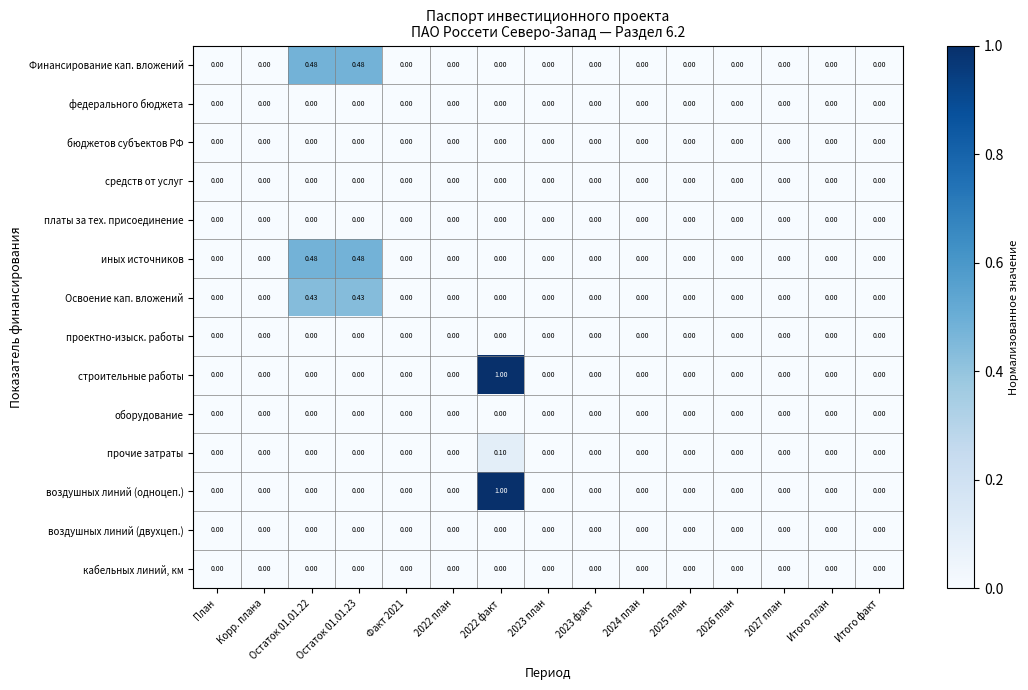

Reading left to right, what are all the values shown in this chart?

Финансирование кап. вложений: План=0.0	Корр. плана=0.0	Остаток 01.01.22=0.5	Остаток 01.01.23=0.5	Факт 2021=0.0	2022 план=0.0	2022 факт=0.0	2023 план=0.0	2023 факт=0.0	2024 план=0.0	2025 план=0.0	2026 план=0.0	2027 план=0.0	Итого план=0.0	Итого факт=0.0
федерального бюджета: План=0.0	Корр. плана=0.0	Остаток 01.01.22=0.0	Остаток 01.01.23=0.0	Факт 2021=0.0	2022 план=0.0	2022 факт=0.0	2023 план=0.0	2023 факт=0.0	2024 план=0.0	2025 план=0.0	2026 план=0.0	2027 план=0.0	Итого план=0.0	Итого факт=0.0
бюджетов субъектов РФ: План=0.0	Корр. плана=0.0	Остаток 01.01.22=0.0	Остаток 01.01.23=0.0	Факт 2021=0.0	2022 план=0.0	2022 факт=0.0	2023 план=0.0	2023 факт=0.0	2024 план=0.0	2025 план=0.0	2026 план=0.0	2027 план=0.0	Итого план=0.0	Итого факт=0.0
средств от услуг: План=0.0	Корр. плана=0.0	Остаток 01.01.22=0.0	Остаток 01.01.23=0.0	Факт 2021=0.0	2022 план=0.0	2022 факт=0.0	2023 план=0.0	2023 факт=0.0	2024 план=0.0	2025 план=0.0	2026 план=0.0	2027 план=0.0	Итого план=0.0	Итого факт=0.0
платы за тех. присоединение: План=0.0	Корр. плана=0.0	Остаток 01.01.22=0.0	Остаток 01.01.23=0.0	Факт 2021=0.0	2022 план=0.0	2022 факт=0.0	2023 план=0.0	2023 факт=0.0	2024 план=0.0	2025 план=0.0	2026 план=0.0	2027 план=0.0	Итого план=0.0	Итого факт=0.0
иных источников: План=0.0	Корр. плана=0.0	Остаток 01.01.22=0.5	Остаток 01.01.23=0.5	Факт 2021=0.0	2022 план=0.0	2022 факт=0.0	2023 план=0.0	2023 факт=0.0	2024 план=0.0	2025 план=0.0	2026 план=0.0	2027 план=0.0	Итого план=0.0	Итого факт=0.0
Освоение кап. вложений: План=0.0	Корр. плана=0.0	Остаток 01.01.22=0.4	Остаток 01.01.23=0.4	Факт 2021=0.0	2022 план=0.0	2022 факт=0.0	2023 план=0.0	2023 факт=0.0	2024 план=0.0	2025 план=0.0	2026 план=0.0	2027 план=0.0	Итого план=0.0	Итого факт=0.0
проектно-изыск. работы: План=0.0	Корр. плана=0.0	Остаток 01.01.22=0.0	Остаток 01.01.23=0.0	Факт 2021=0.0	2022 план=0.0	2022 факт=0.0	2023 план=0.0	2023 факт=0.0	2024 план=0.0	2025 план=0.0	2026 план=0.0	2027 план=0.0	Итого план=0.0	Итого факт=0.0
строительные работы: План=0.0	Корр. плана=0.0	Остаток 01.01.22=0.0	Остаток 01.01.23=0.0	Факт 2021=0.0	2022 план=0.0	2022 факт=1.0	2023 план=0.0	2023 факт=0.0	2024 план=0.0	2025 план=0.0	2026 план=0.0	2027 план=0.0	Итого план=0.0	Итого факт=0.0
оборудование: План=0.0	Корр. плана=0.0	Остаток 01.01.22=0.0	Остаток 01.01.23=0.0	Факт 2021=0.0	2022 план=0.0	2022 факт=0.0	2023 план=0.0	2023 факт=0.0	2024 план=0.0	2025 план=0.0	2026 план=0.0	2027 план=0.0	Итого план=0.0	Итого факт=0.0
прочие затраты: План=0.0	Корр. плана=0.0	Остаток 01.01.22=0.0	Остаток 01.01.23=0.0	Факт 2021=0.0	2022 план=0.0	2022 факт=0.1	2023 план=0.0	2023 факт=0.0	2024 план=0.0	2025 план=0.0	2026 план=0.0	2027 план=0.0	Итого план=0.0	Итого факт=0.0
воздушных линий (одноцеп.): План=0.0	Корр. плана=0.0	Остаток 01.01.22=0.0	Остаток 01.01.23=0.0	Факт 2021=0.0	2022 план=0.0	2022 факт=1.0	2023 план=0.0	2023 факт=0.0	2024 план=0.0	2025 план=0.0	2026 план=0.0	2027 план=0.0	Итого план=0.0	Итого факт=0.0
воздушных линий (двухцеп.): План=0.0	Корр. плана=0.0	Остаток 01.01.22=0.0	Остаток 01.01.23=0.0	Факт 2021=0.0	2022 план=0.0	2022 факт=0.0	2023 план=0.0	2023 факт=0.0	2024 план=0.0	2025 план=0.0	2026 план=0.0	2027 план=0.0	Итого план=0.0	Итого факт=0.0
кабельных линий, км: План=0.0	Корр. плана=0.0	Остаток 01.01.22=0.0	Остаток 01.01.23=0.0	Факт 2021=0.0	2022 план=0.0	2022 факт=0.0	2023 план=0.0	2023 факт=0.0	2024 план=0.0	2025 план=0.0	2026 план=0.0	2027 план=0.0	Итого план=0.0	Итого факт=0.0